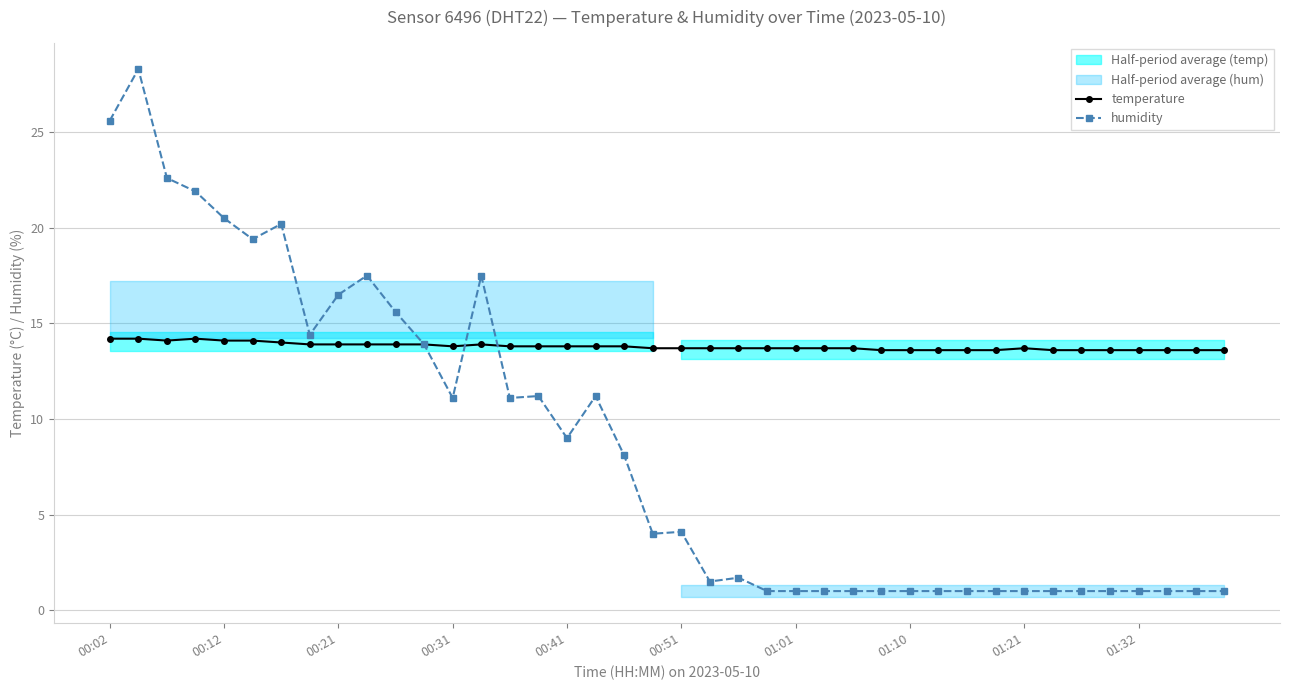

True or false: temperature has a value of 23.9 at 00:12.

False